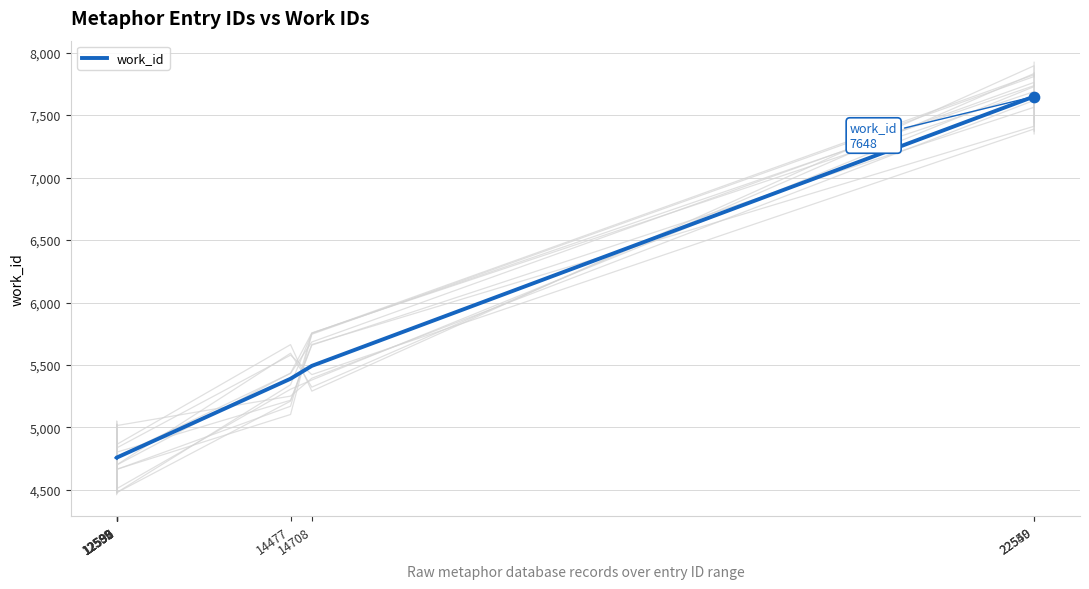

Approximately how many times larger is the value at 12589 compared to 12590?

1.0